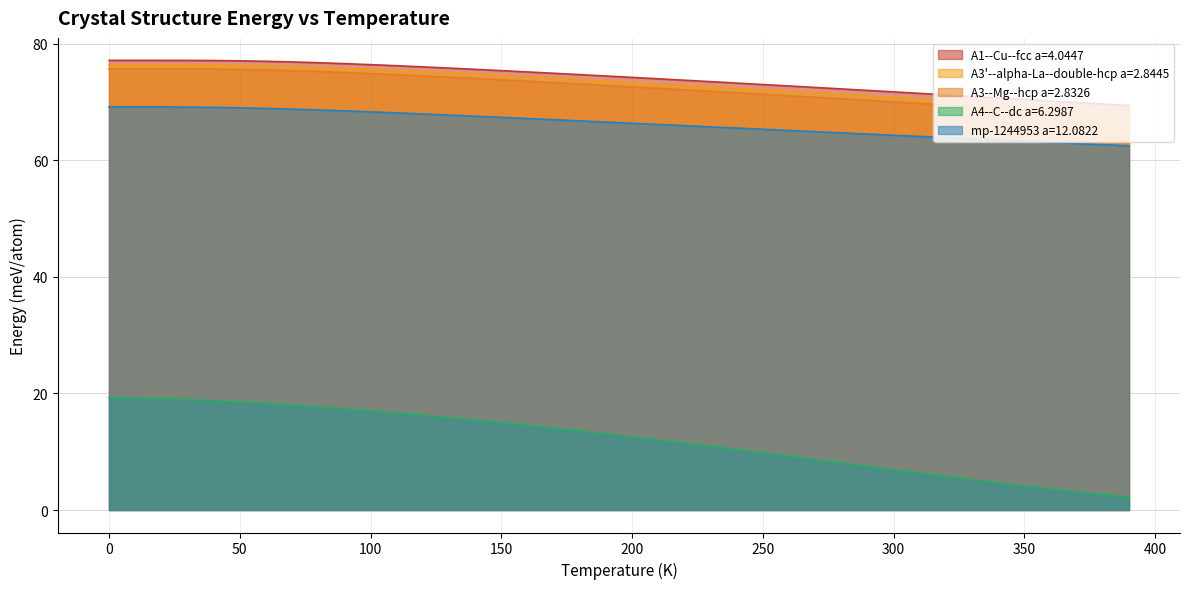

What is the sum of all A3--Mg--hcp a=2.8326 values?

2896.3